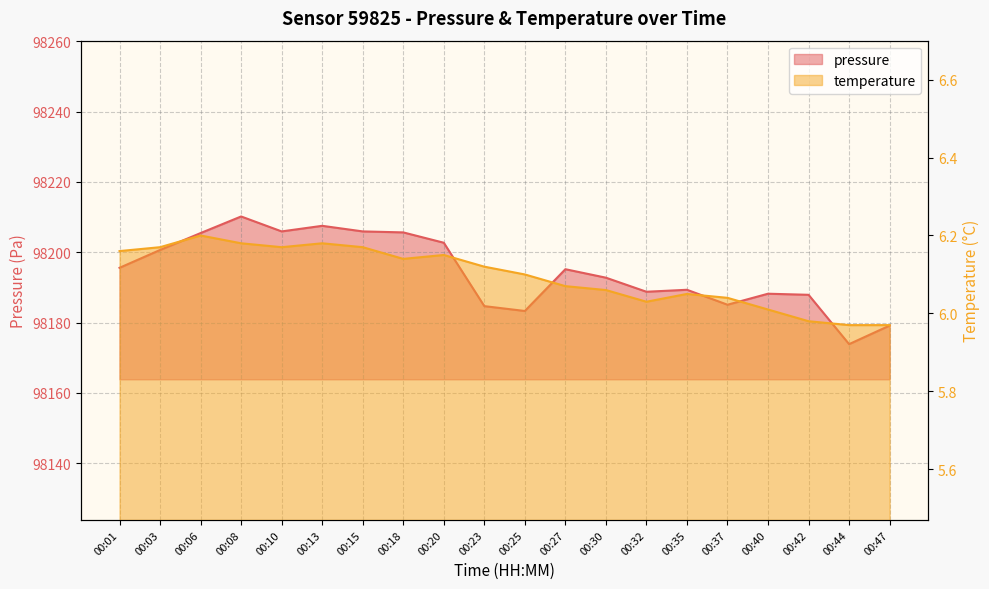

What is the difference between the maximum and minimum values in the pressure series?

36.3